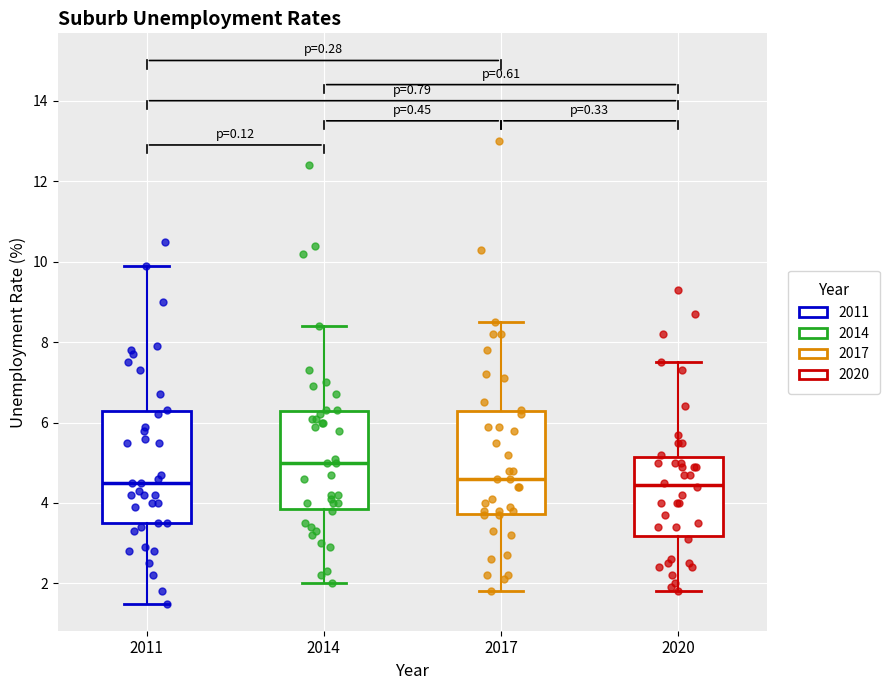

Where is the upper edge of the box at x = 2011 on the y-axis? The values are not printed on the chart, so give them approximately, as read against the axis.

6.2